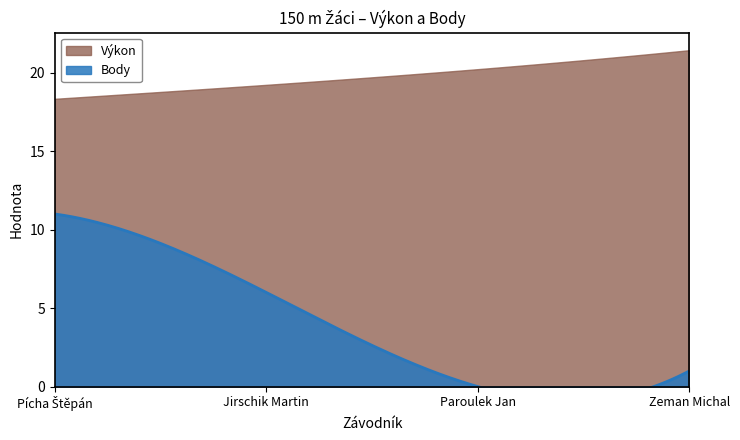

What is the spread (max minus min) of values at Paroulek Jan?

20.2